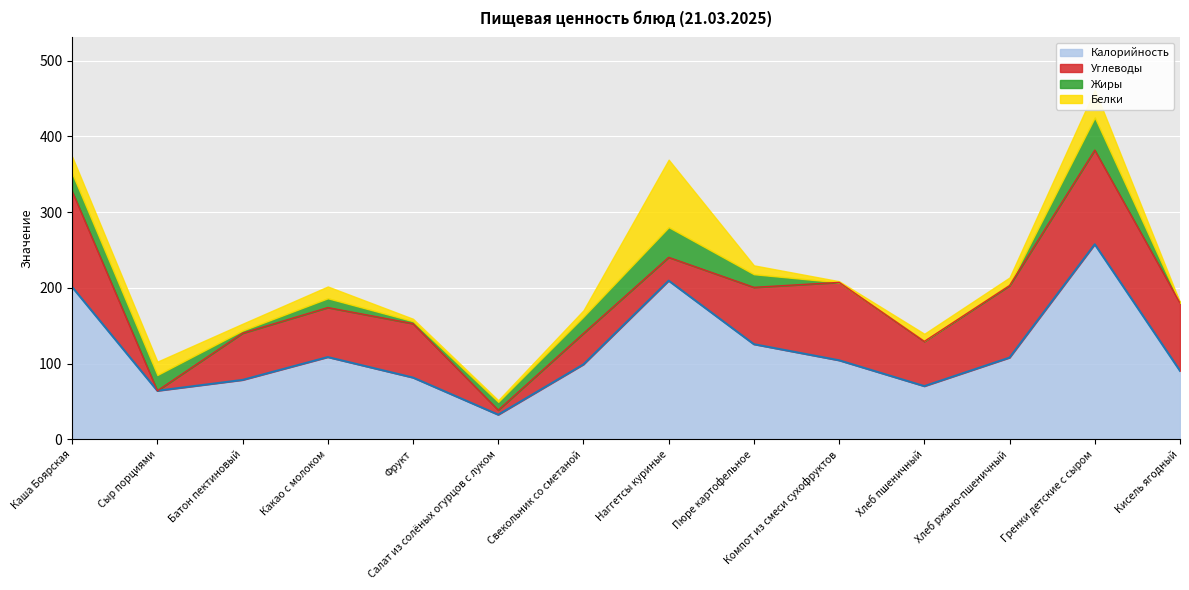

The Калорийность series shows 442.3 at Гренки детские с сыром. True or false?

False